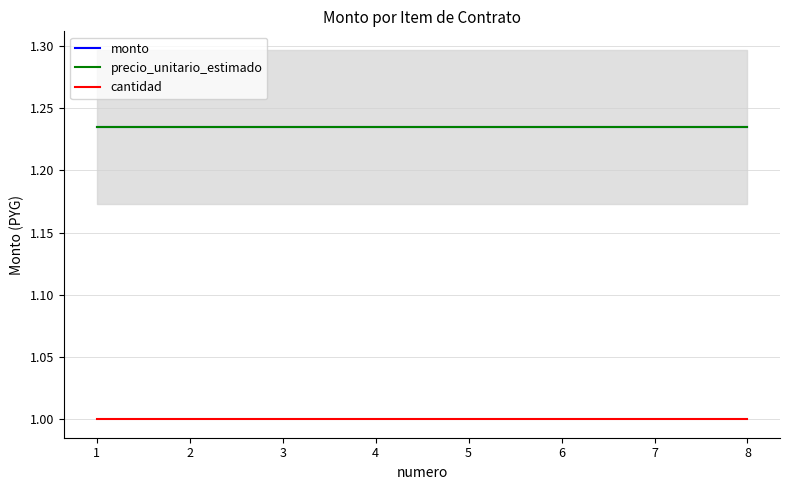

Count the number of data series in this chart.

3